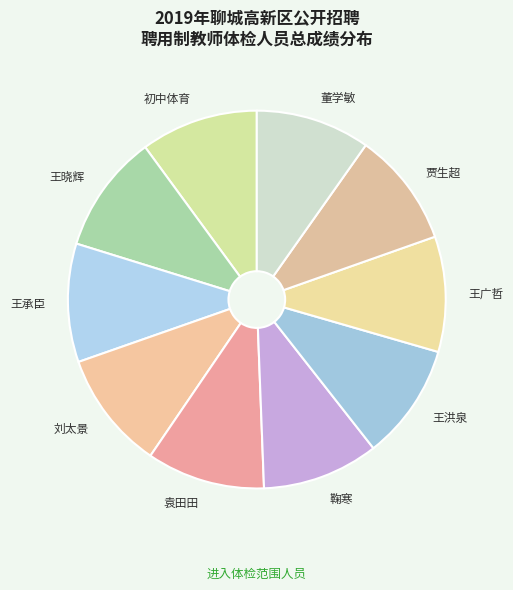

Is it true that 初中体育 is 18% of the pie?

False